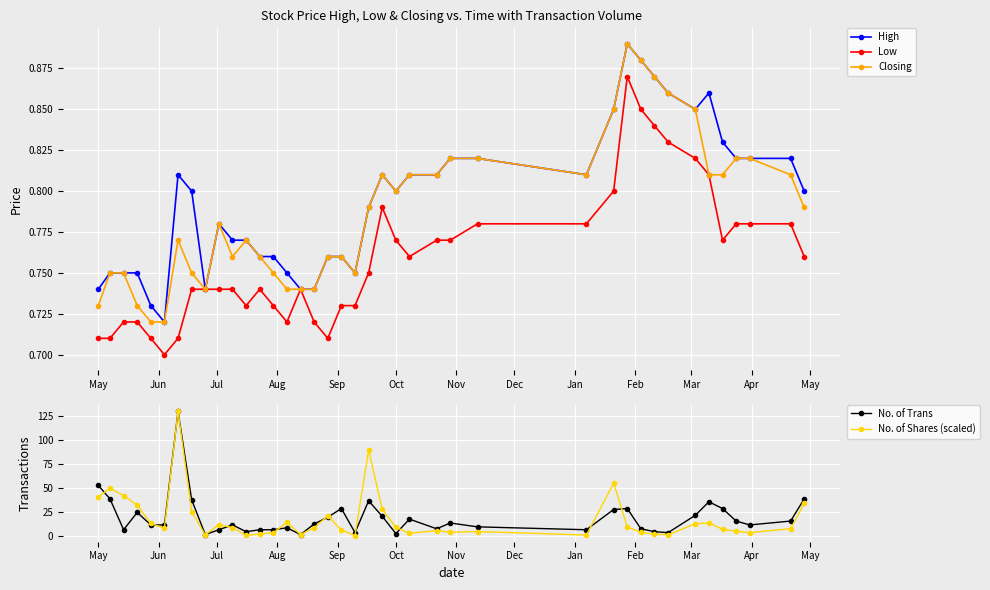

How many lines are shown in the chart?

5